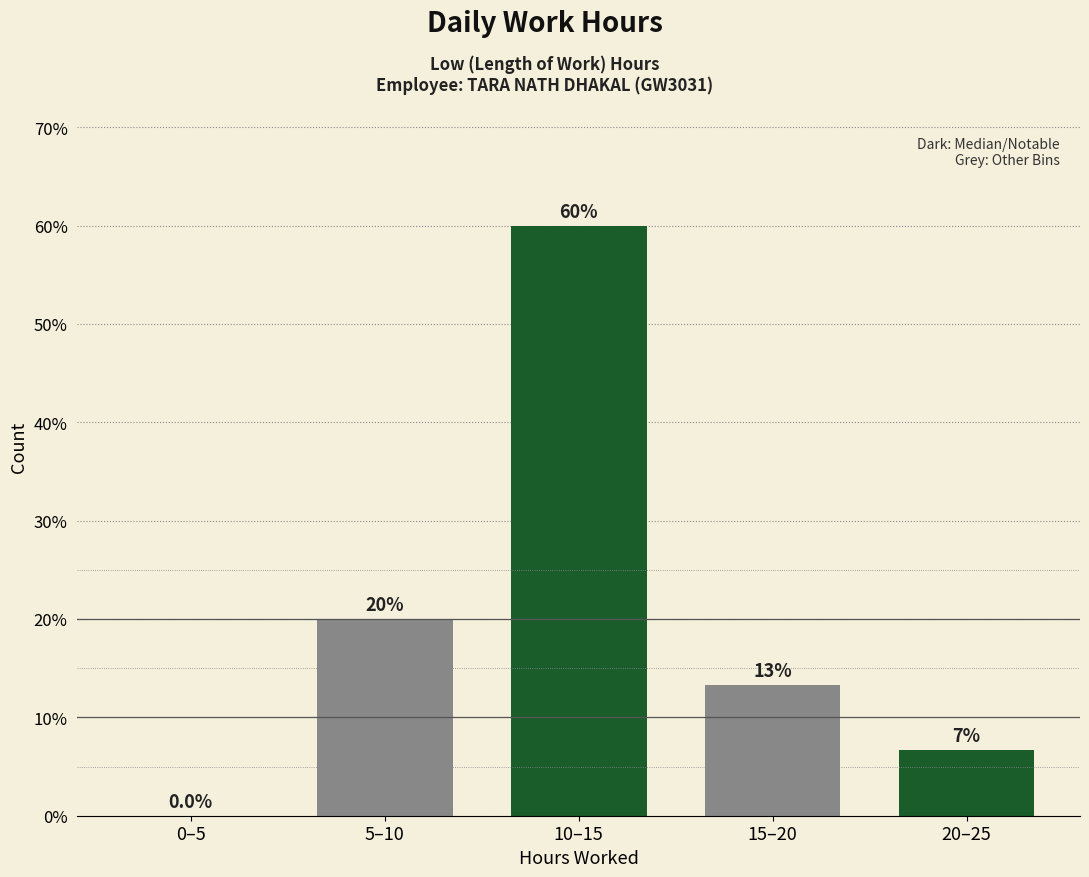

Reading left to right, list all the values displayed in this chart.

0–5=0.0	5–10=20.0	10–15=60.0	15–20=13.3	20–25=6.7